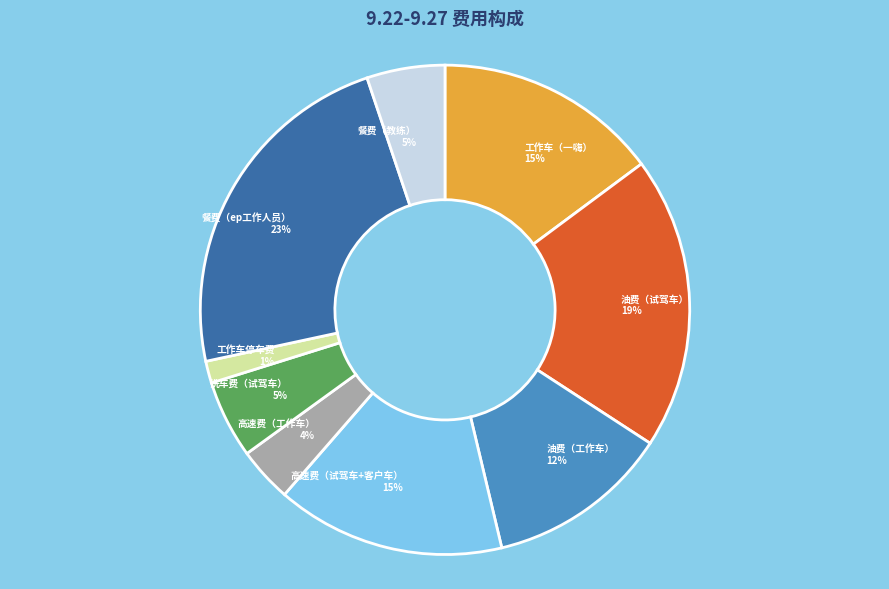

Do 油费（工作车） and 高速费（试驾车+客户车） together represent more than half of the pie?

No